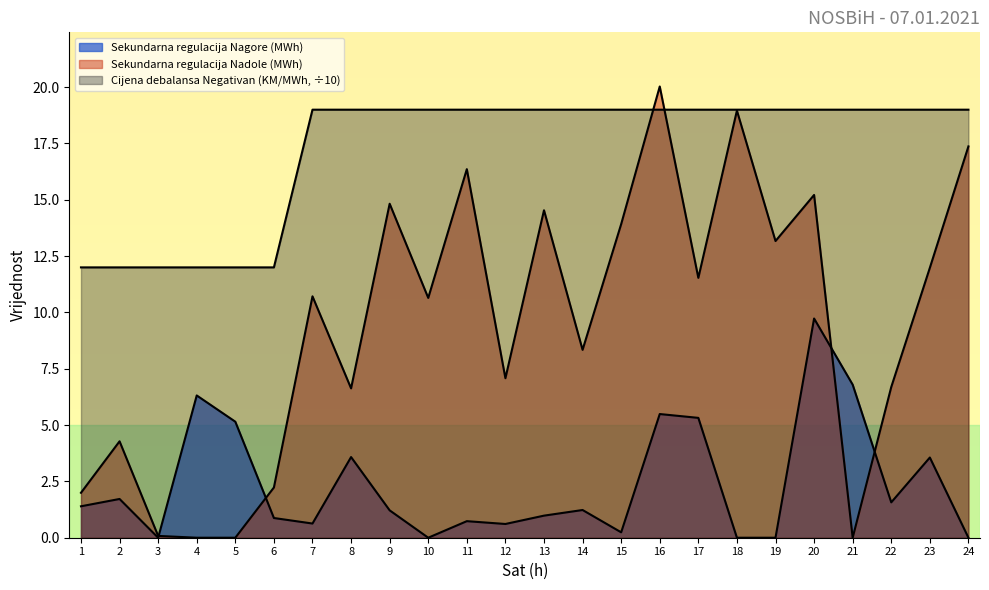

What is the sum of the Sekundarna regulacija Nagore (MWh) values at 24 and 22?

1.6